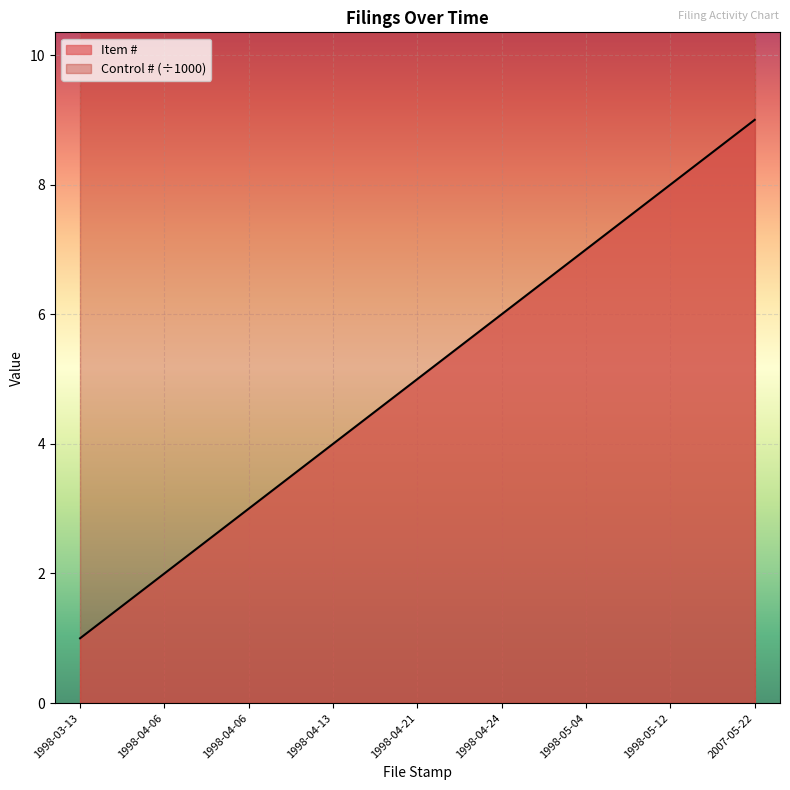

List the labels in order of value, largest first.

2007-05-22, 1998-05-12, 1998-05-04, 1998-04-24, 1998-04-21, 1998-04-13, 1998-04-06, 1998-04-06, 1998-03-13